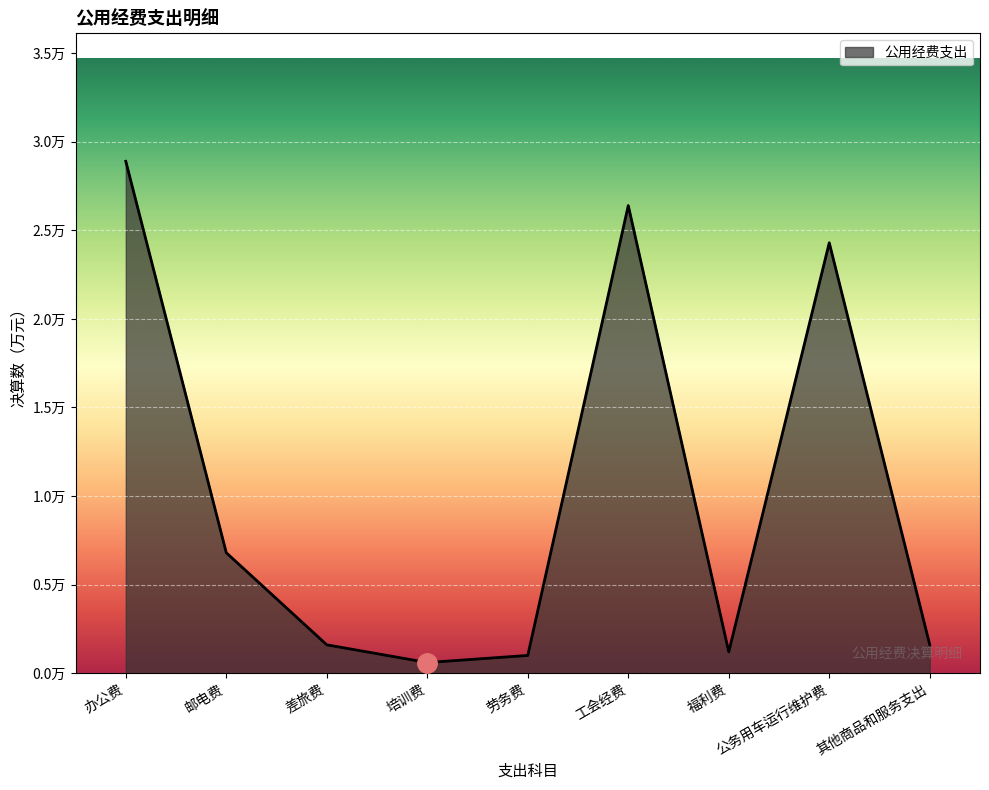

What is the average value?

1.0